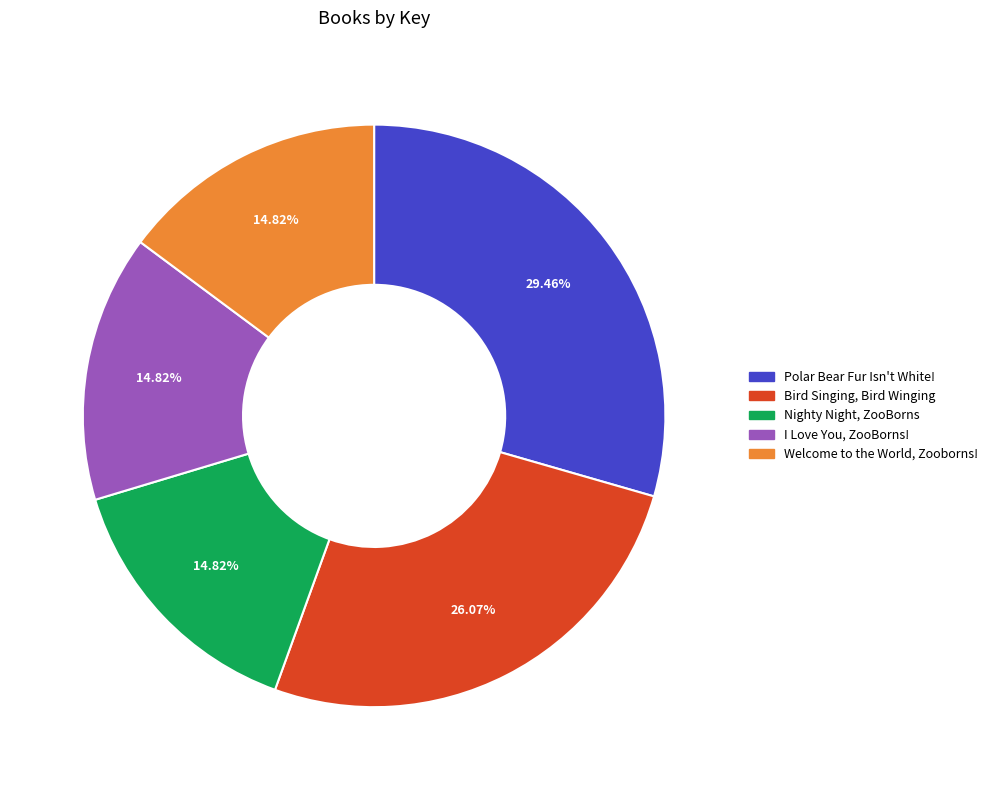

What is the largest slice in the pie chart?

Polar Bear Fur Isn't White!